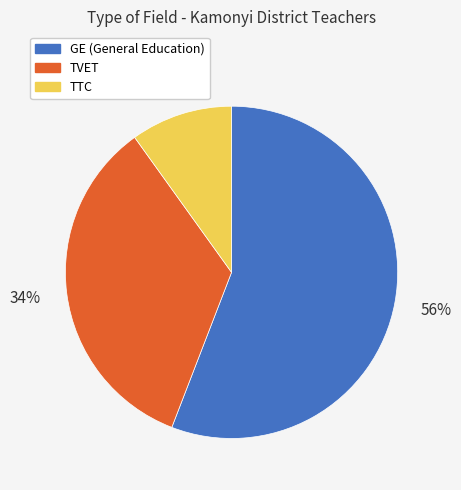

How many segments does this pie chart have?

3